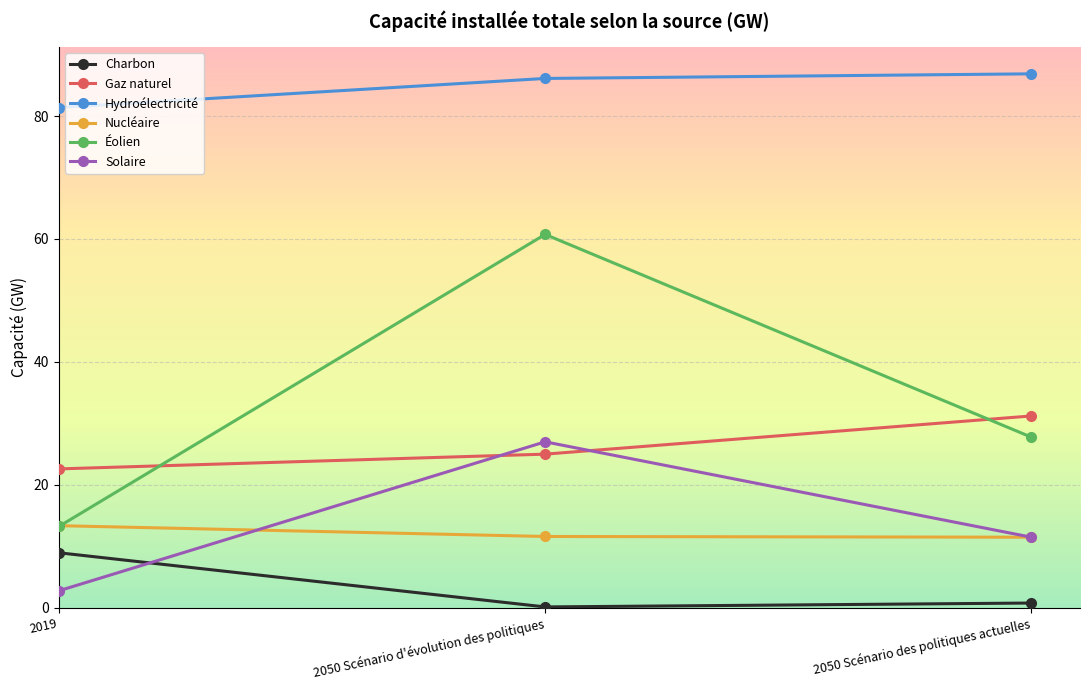

What is the label of the 1st point from the right?

2050 Scénario des politiques actuelles